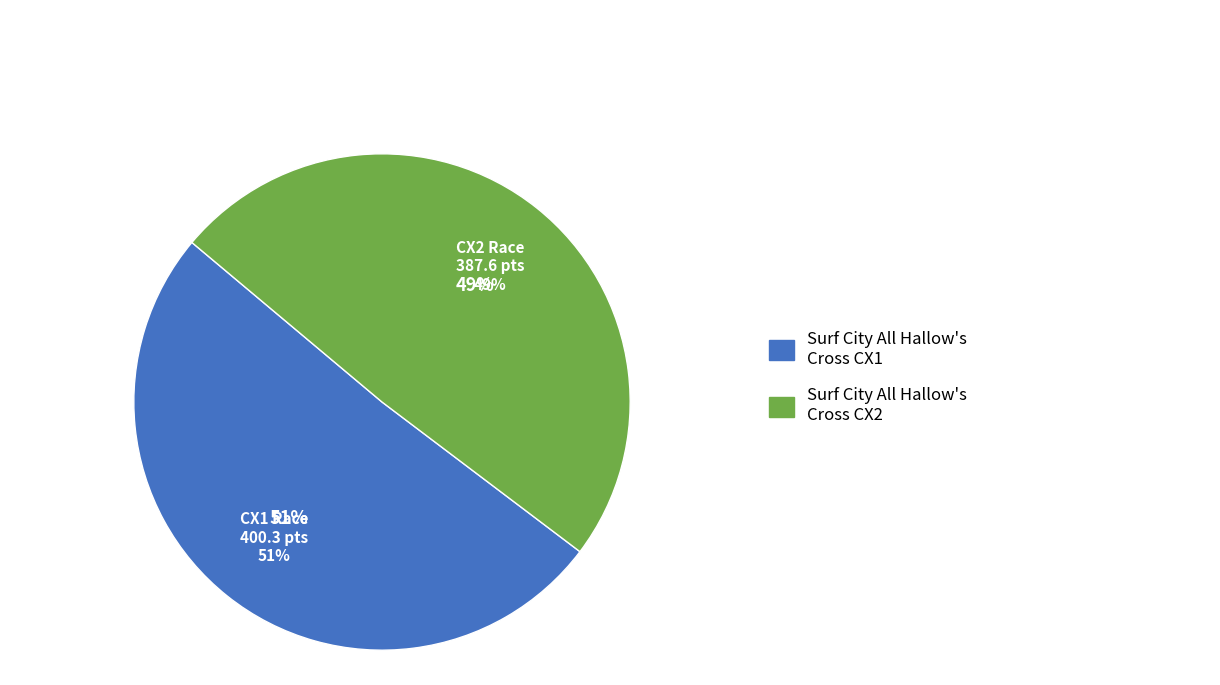

How many slices are in this pie chart?

2